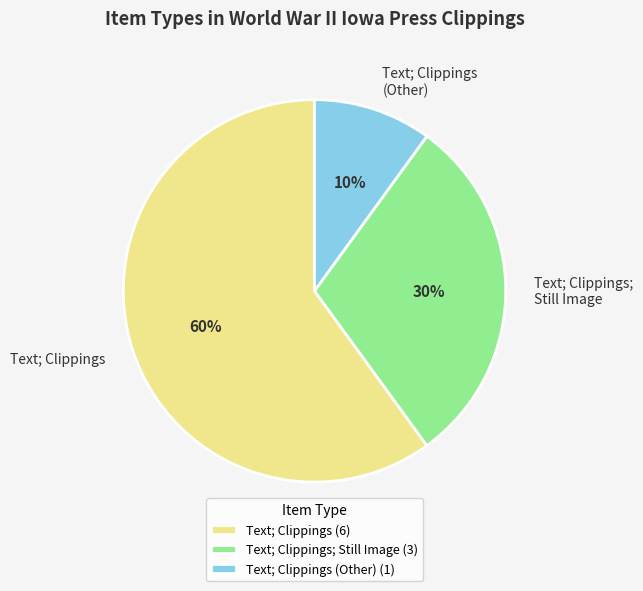

To the nearest percent, what portion does Text; Clippings (Other) represent?

10%